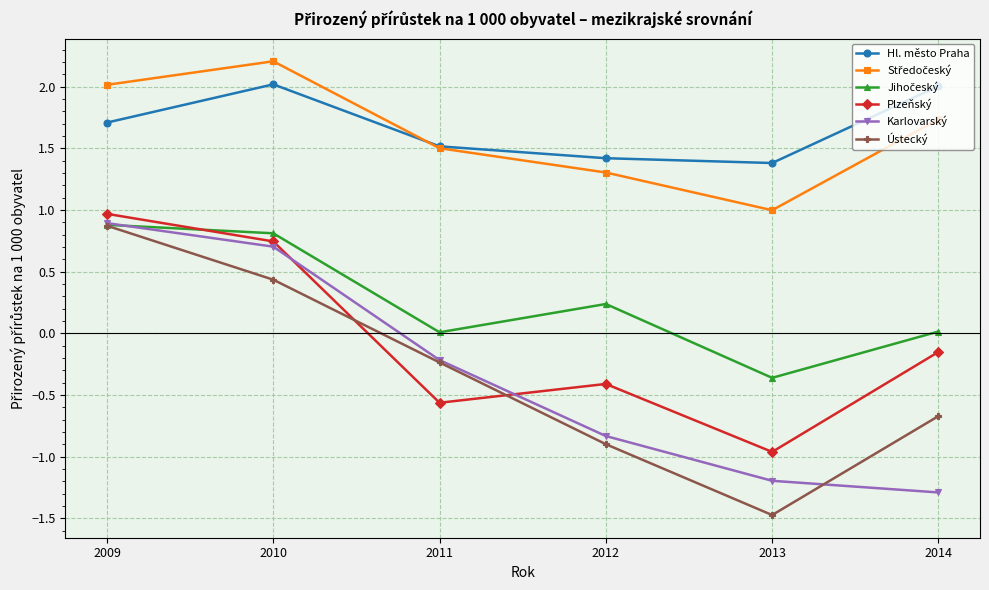

True or false: Hl. město Praha and Plzeňský intersect in this chart.

False